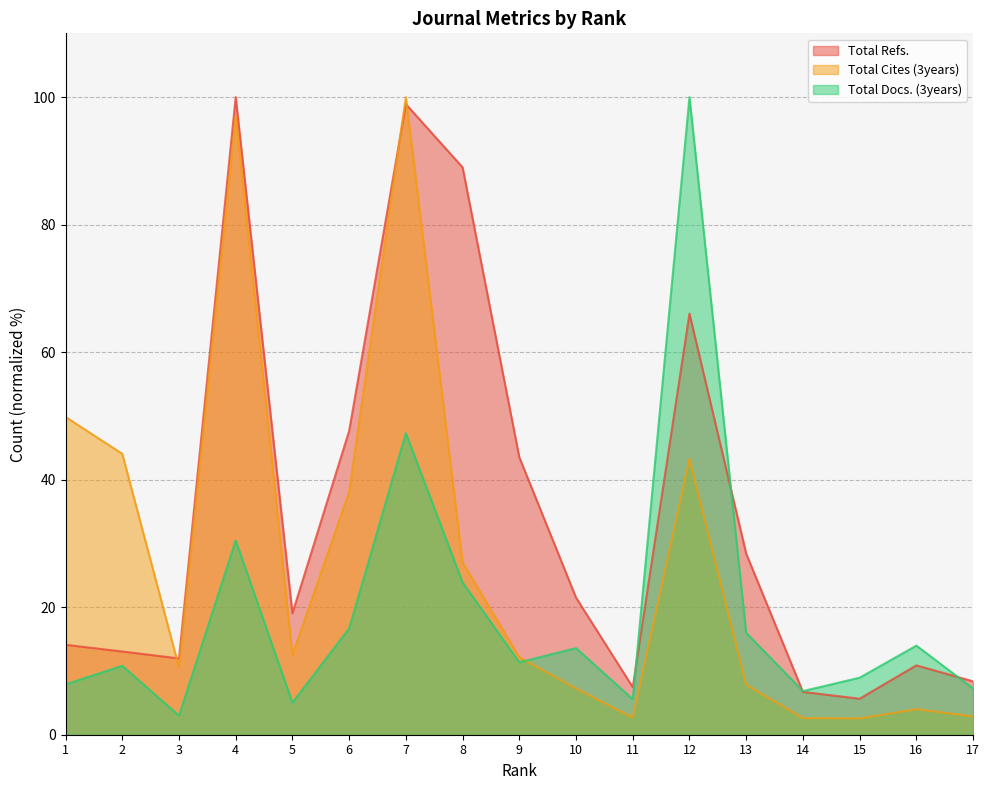

Is it true that Total Cites (3years) equals 9.8 at 8?

False